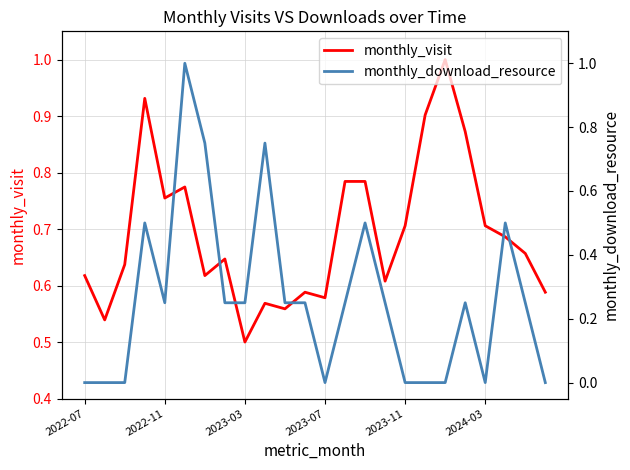

What is the highest value of the monthly_download_resource series?

1.0